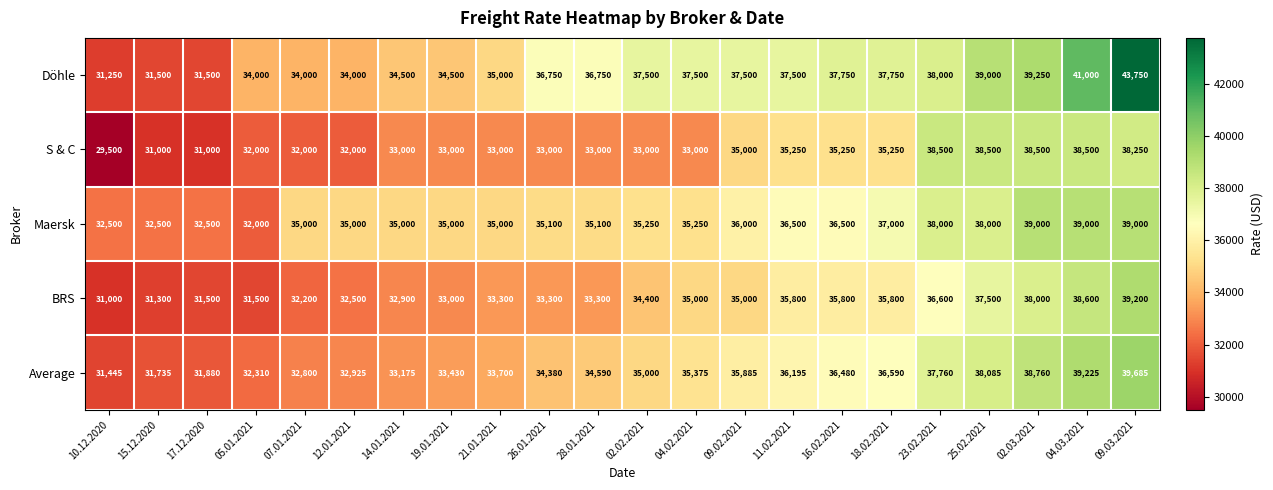

What is the difference between the highest and lowest values at 23.02.2021?

1900